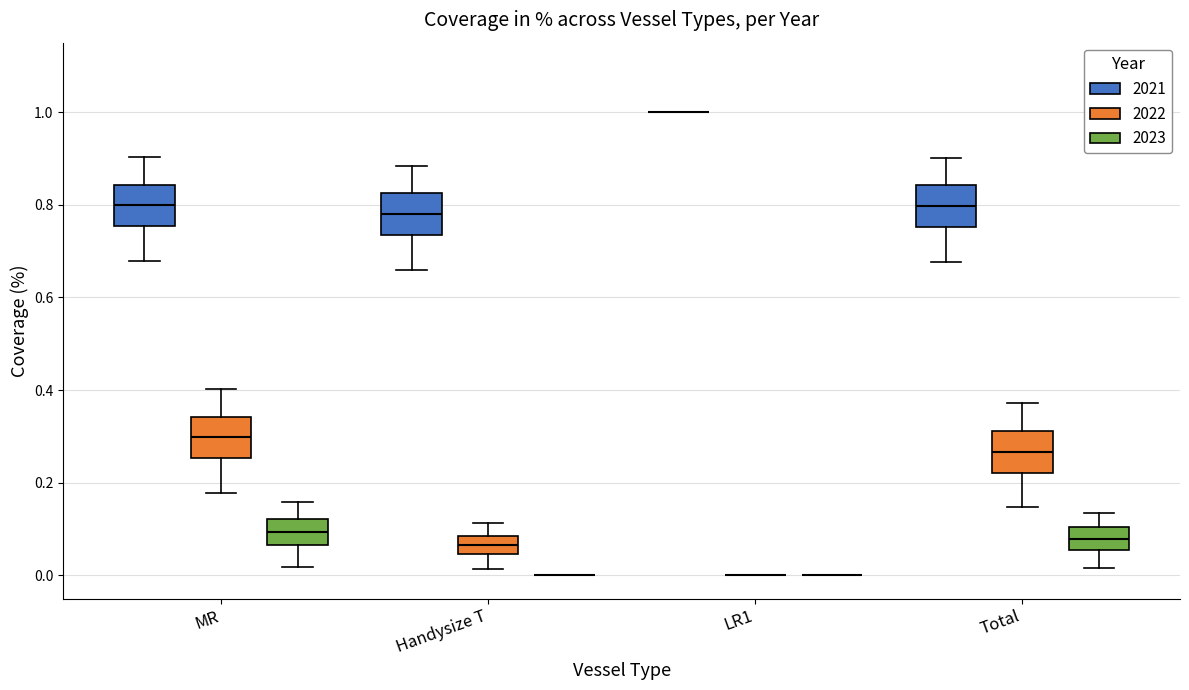

Reading left to right, read every box against the y-axis: the position of its median line, the range the box covers, and the ends of its whiskers. The values are not printed on the chart, so give them approximately, as read against the axis.

MR (2021): median 0.80, box 0.76 to 0.84, whiskers 0.68 to 0.90
MR (2022): median 0.30, box 0.26 to 0.34, whiskers 0.18 to 0.40
MR (2023): median 0.10, box 0.06 to 0.12, whiskers 0.02 to 0.16
Handysize T (2021): median 0.78, box 0.74 to 0.82, whiskers 0.66 to 0.88
Handysize T (2022): median 0.06, box 0.04 to 0.08, whiskers 0.02 to 0.12
Handysize T (2023): box collapsed to a line at 0.00, whiskers 0.00 to 0.00
LR1 (2021): box collapsed to a line at 1.00, whiskers 1.00 to 1.00
LR1 (2022): box collapsed to a line at 0.00, whiskers 0.00 to 0.00
LR1 (2023): box collapsed to a line at 0.00, whiskers 0.00 to 0.00
Total (2021): median 0.80, box 0.76 to 0.84, whiskers 0.68 to 0.90
Total (2022): median 0.26, box 0.22 to 0.32, whiskers 0.14 to 0.38
Total (2023): median 0.08, box 0.06 to 0.10, whiskers 0.02 to 0.14